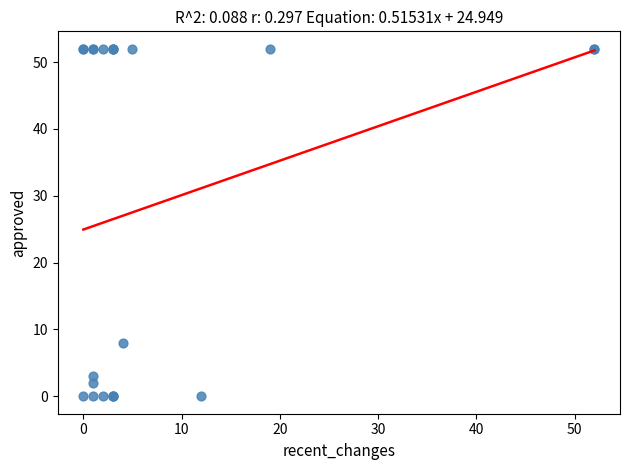

What Y value in the scatter plot is closest to 26?

8